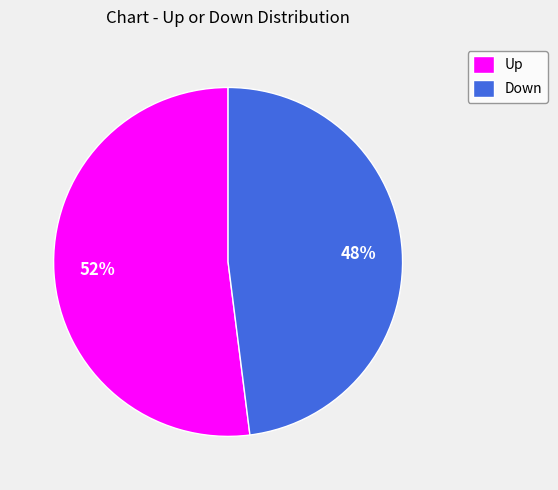

Do Down and Up together represent more than half of the pie?

Yes